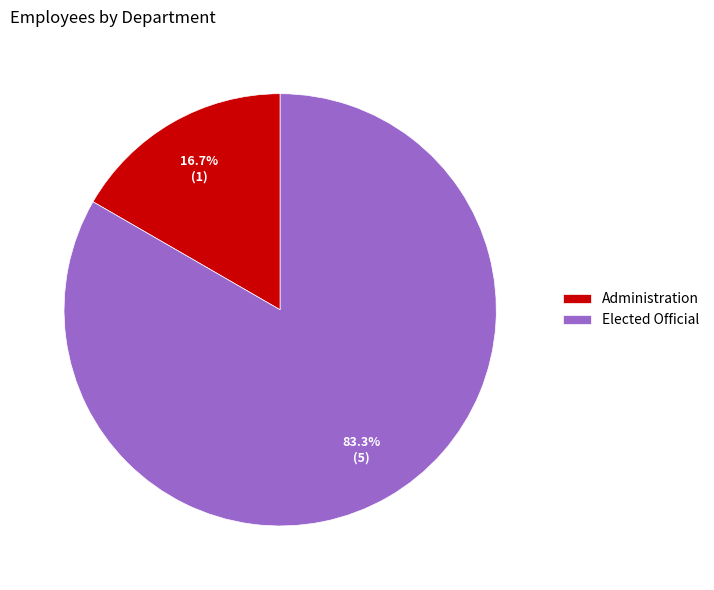

Rank the categories by value from lowest to highest.

Administration, Elected Official